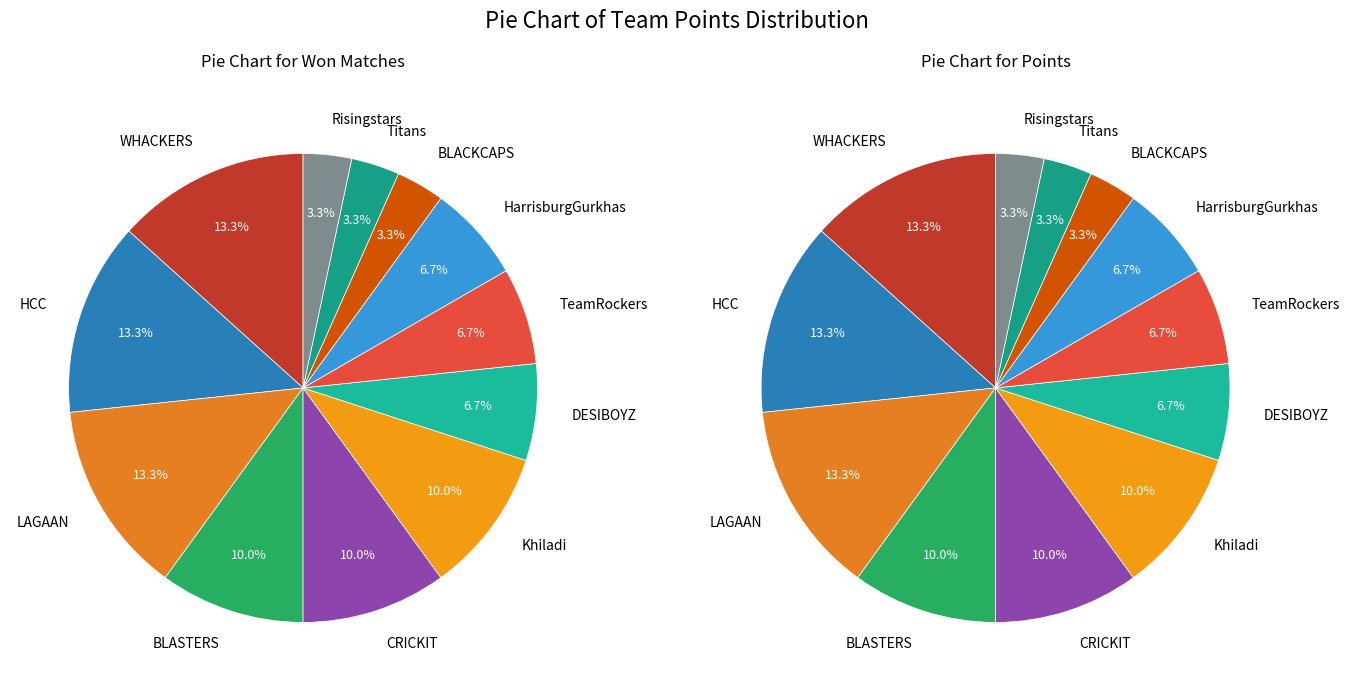

Which slice is the largest?

WHACKERS